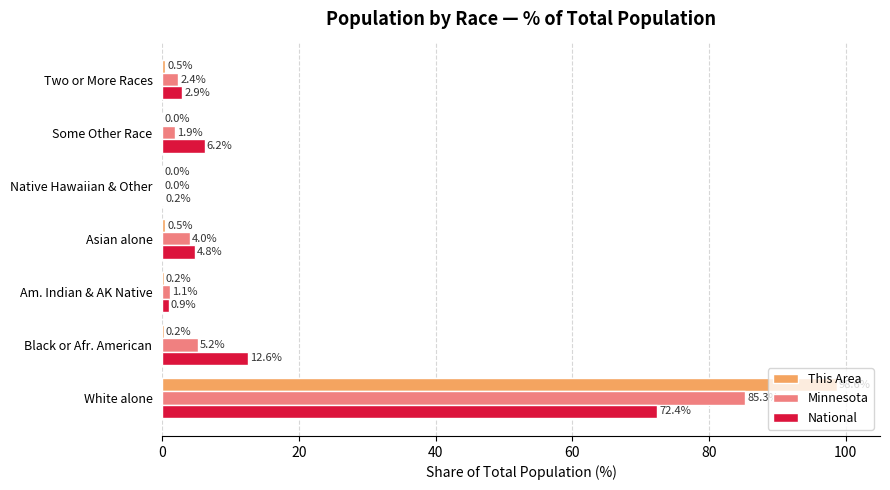

How many categories are shown in the chart?

7